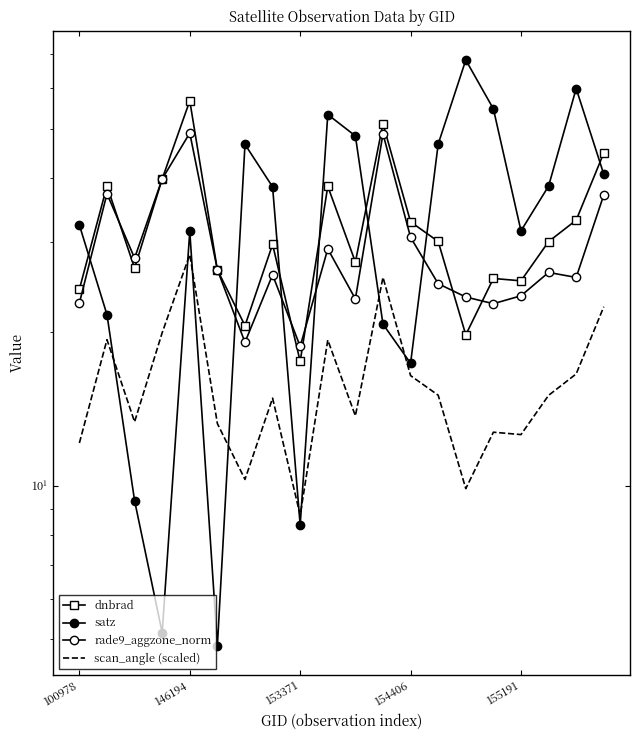

What is the average value of the dnbrad series?

31.9